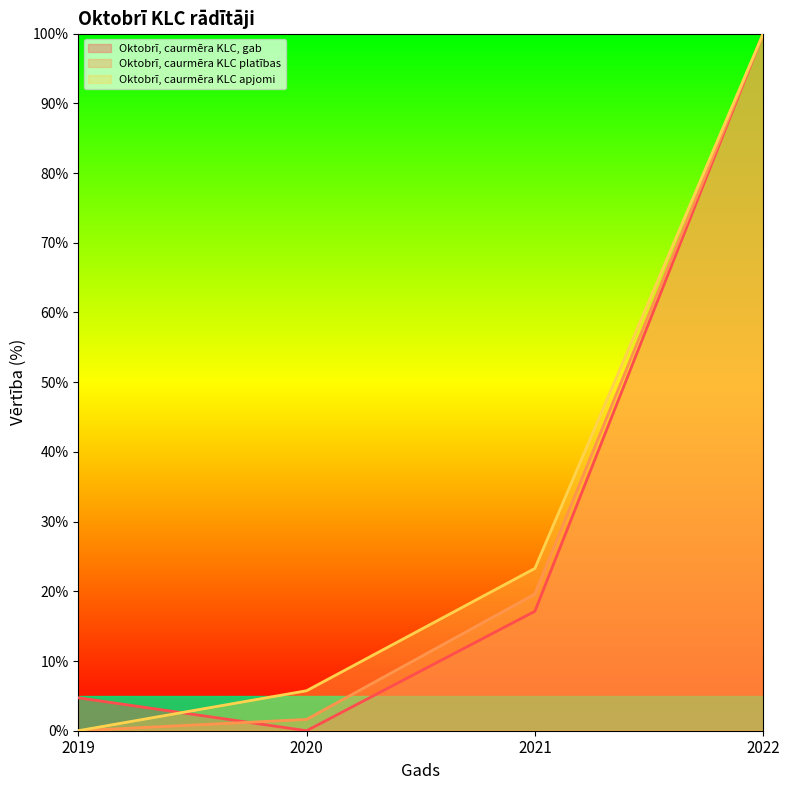

Is the value of Oktobrī, caurmēra KLC apjomi at 2020 greater than the value of Oktobrī, caurmēra KLC platības at 2019?

Yes